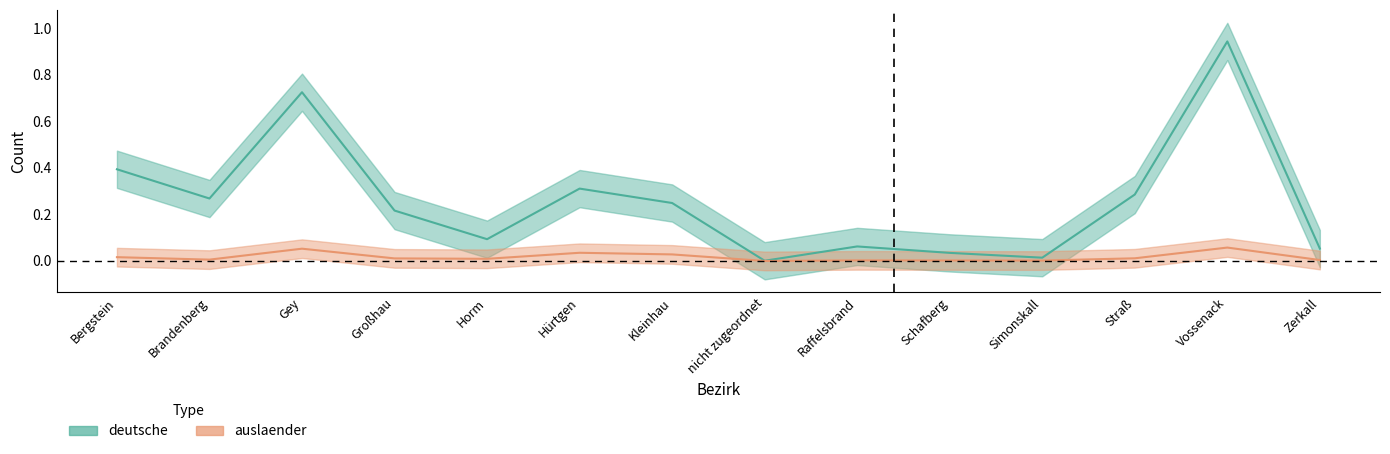

How many interior local valleys does the deutsche series have?

4